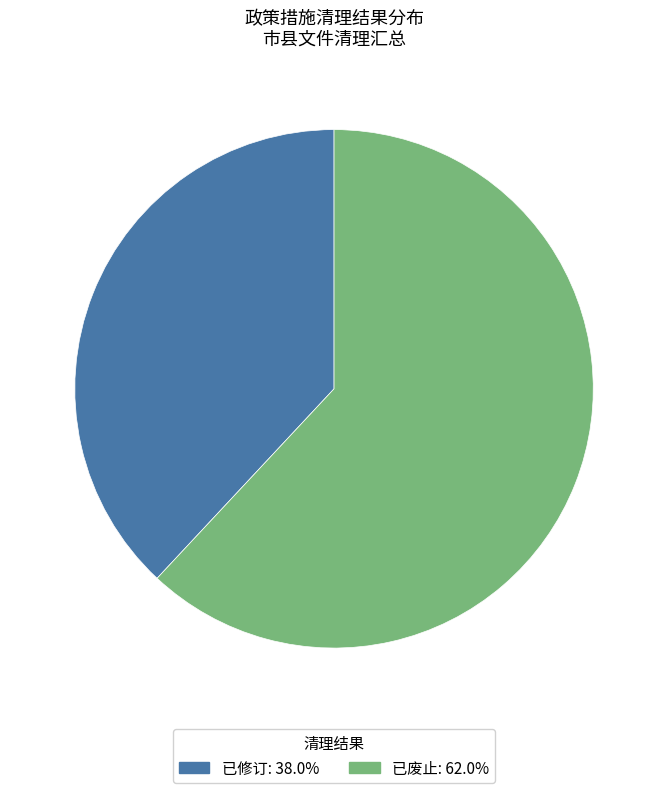

Is the sum of 已修订 and 已废止 greater than half?

Yes